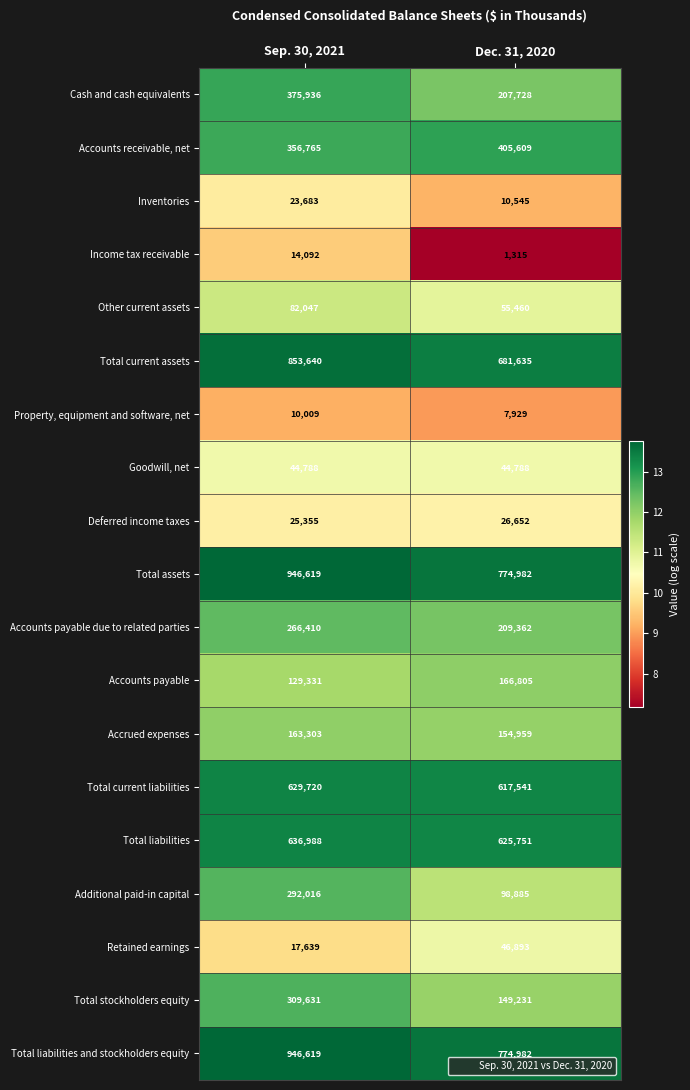

What is the total value across all series at Dec. 31, 2020?

5061052